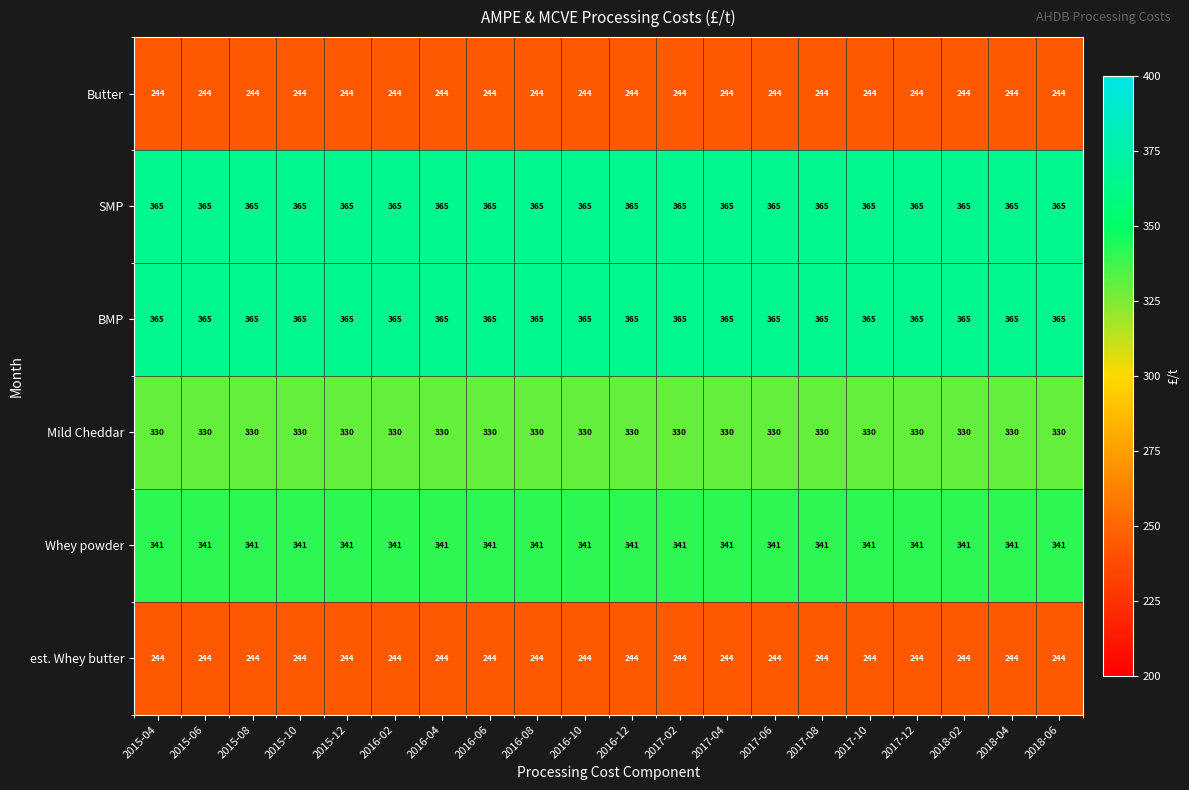

Read the Mild Cheddar value at 2015-08.

330